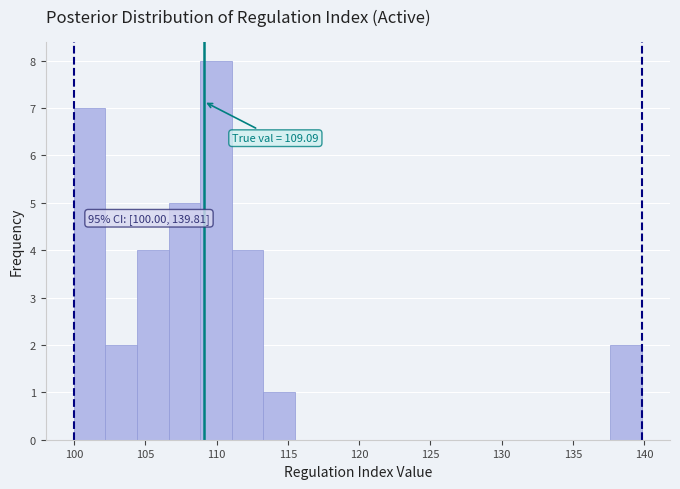

Which range on the x-axis has the tallest bar?

109.0 to 111.0